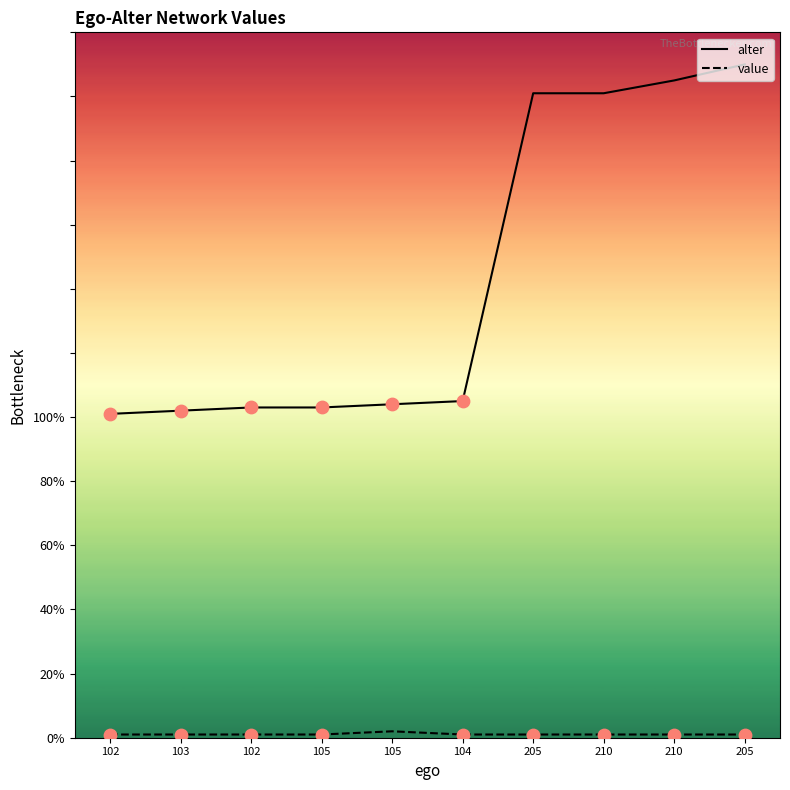

What is the total value across all series at 210?

202